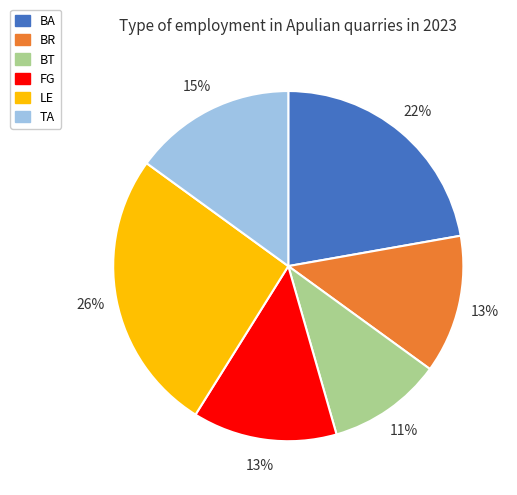

To the nearest percent, what portion does BR represent?

13%